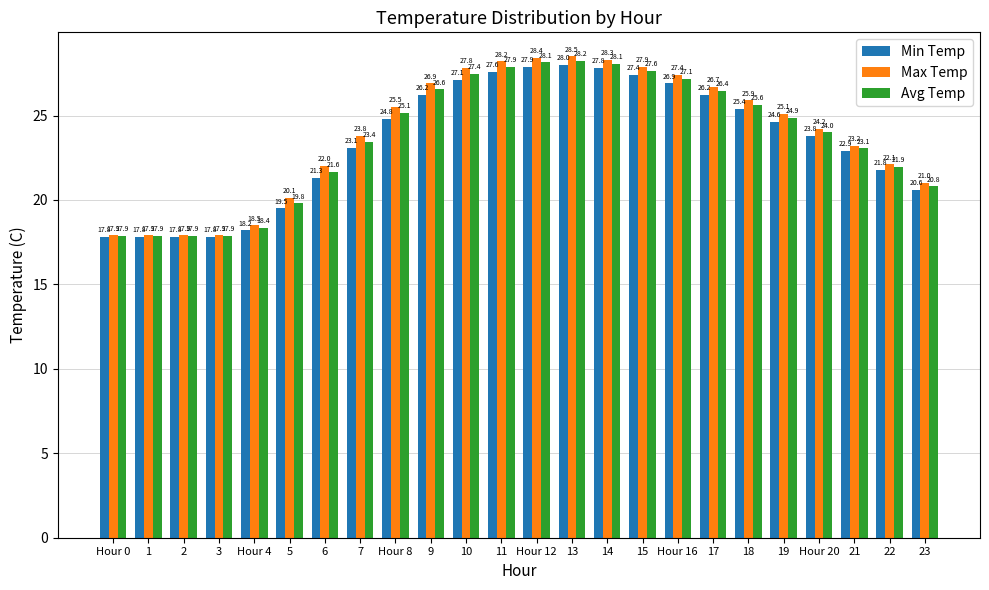

What is the sum of all Avg Temp values?

567.7